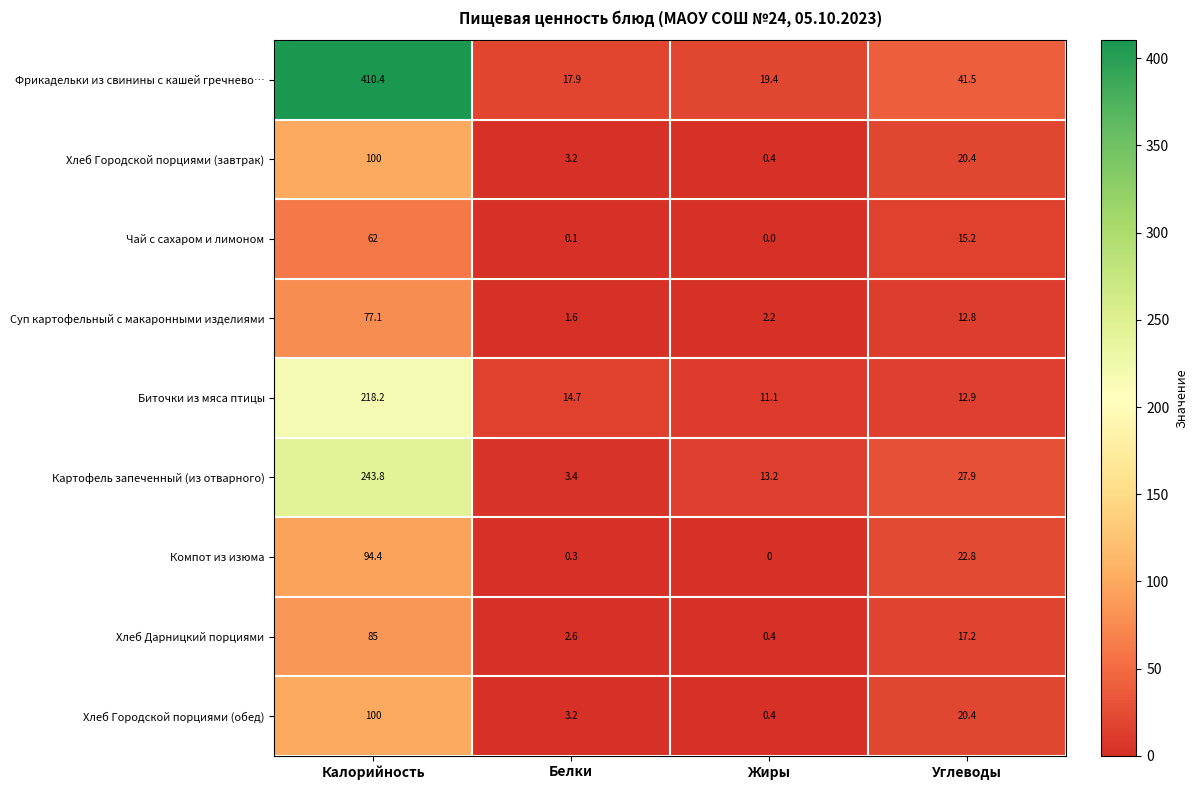

Which category has the highest value in the Хлеб Городской порциями (обед) series?

Калорийность